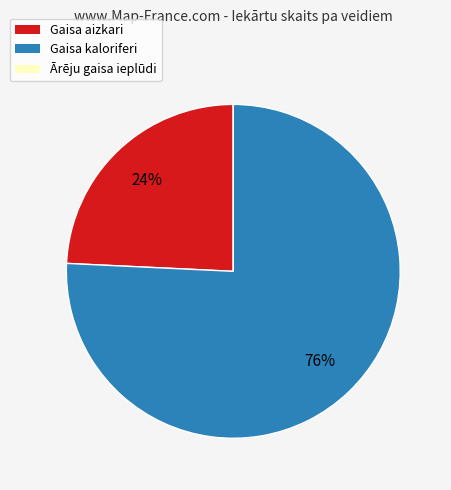

What is the largest slice in the pie chart?

Gaisa kaloriferi